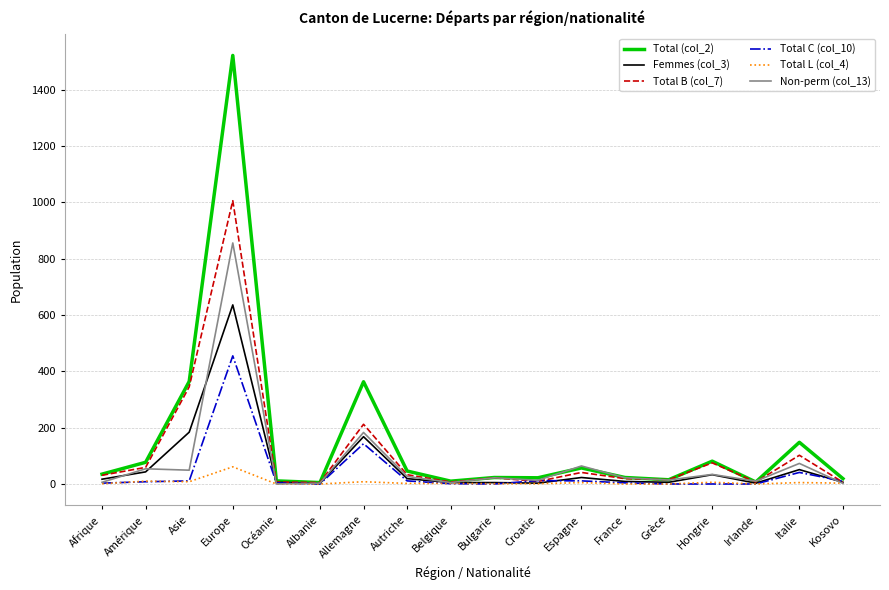

List the series in order of their peak value, lowest first.

Total L (col_4), Total C (col_10), Femmes (col_3), Non-perm (col_13), Total B (col_7), Total (col_2)